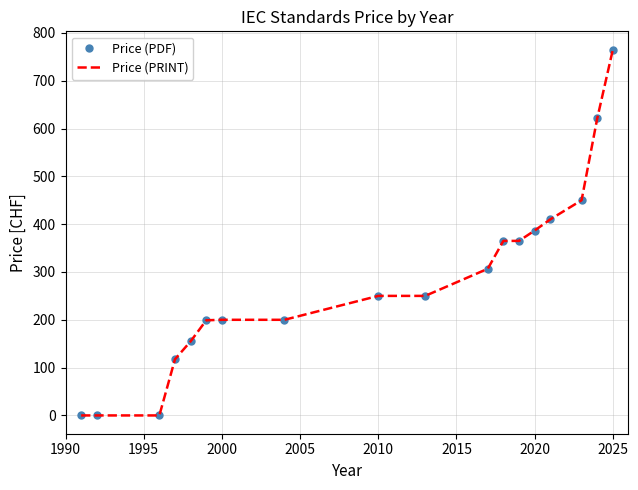

How many values in Price (PDF) are above zero?

15